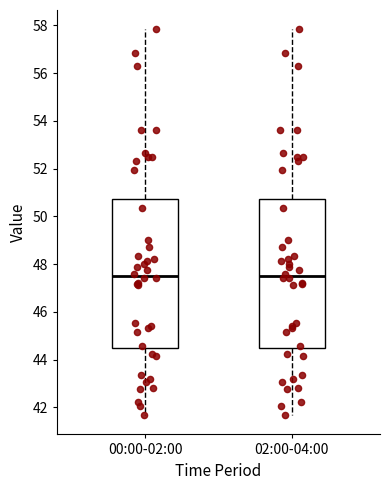

Reading left to right, transcribe this box plot: for each box, give where its median line is, the range the box spans, and where its two whiskers end, as read against the y-axis. The values are not printed on the chart, so give them approximately, as read against the axis.

00:00-02:00: median 47.6, box 44.4 to 50.8, whiskers 41.6 to 57.8
02:00-04:00: median 47.6, box 44.4 to 50.8, whiskers 41.6 to 57.8